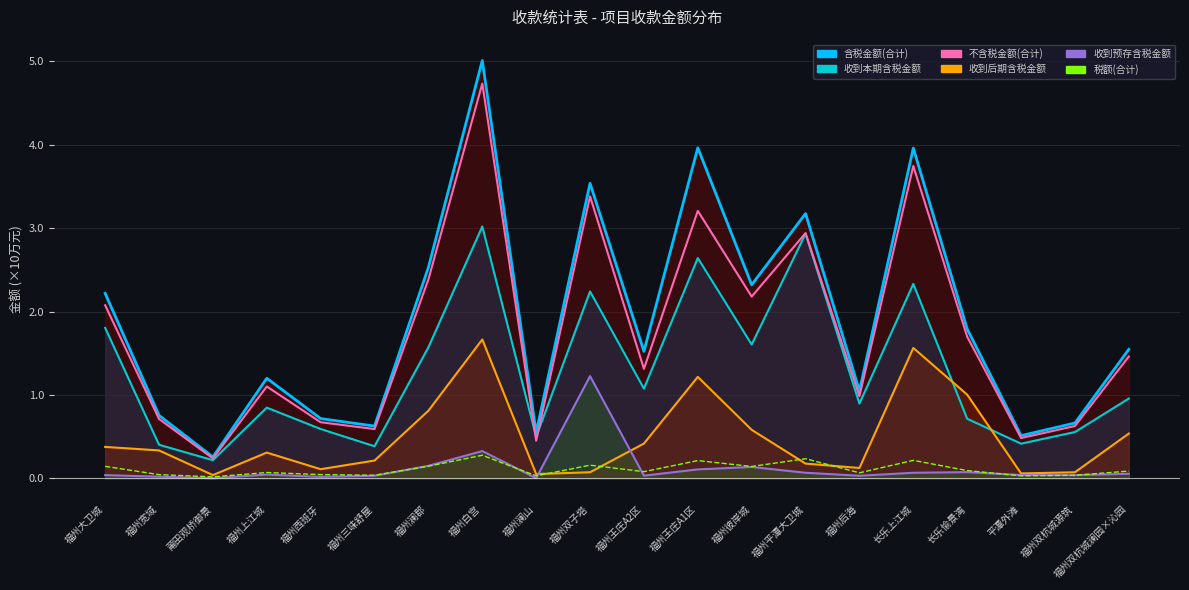

After their last crossing, which series has the higher values: 收到本期含税金额 or 收到后期含税金额?

收到本期含税金额